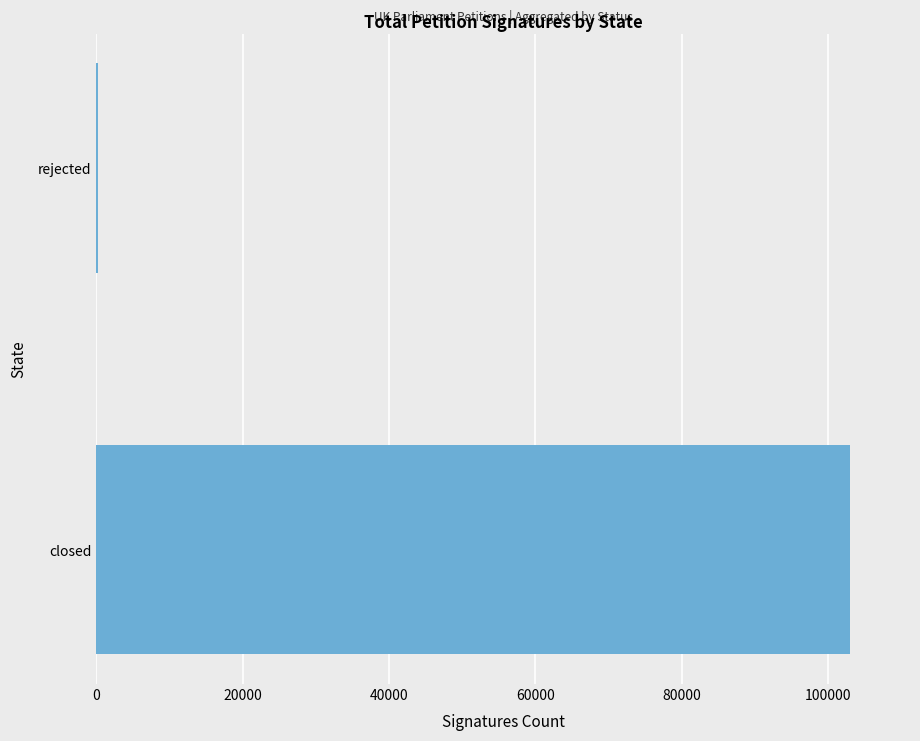

Which label corresponds to the largest value in the chart?

closed